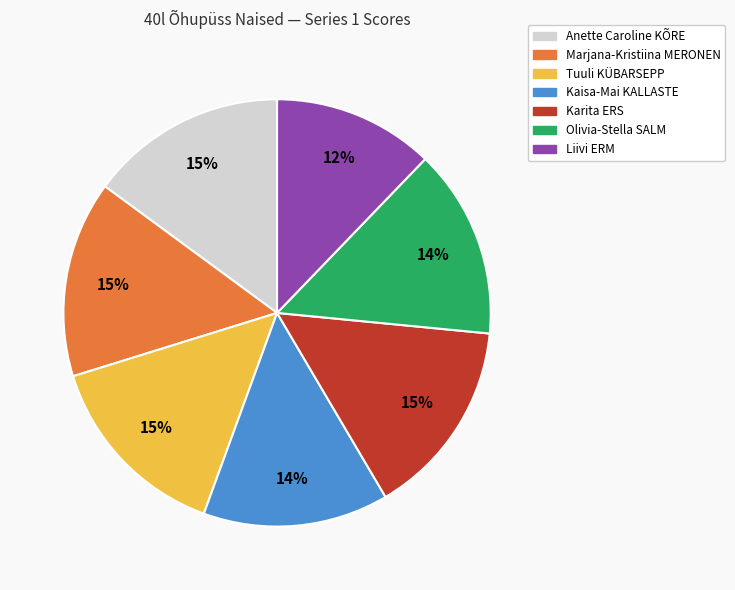

Which slice is the smallest?

Liivi ERM